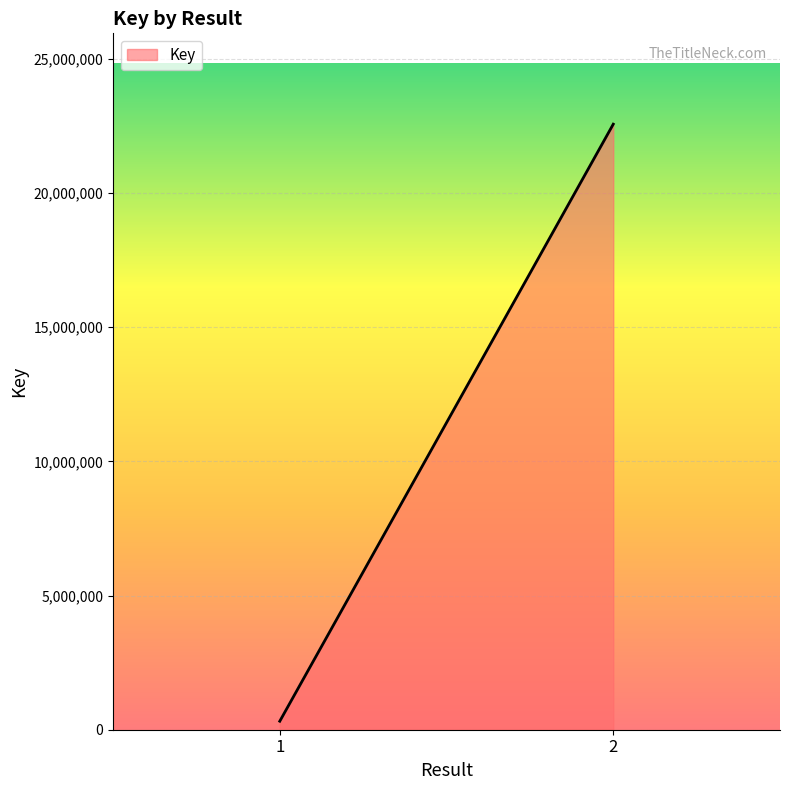

Is it true that the value at 2 is 7783427?

False